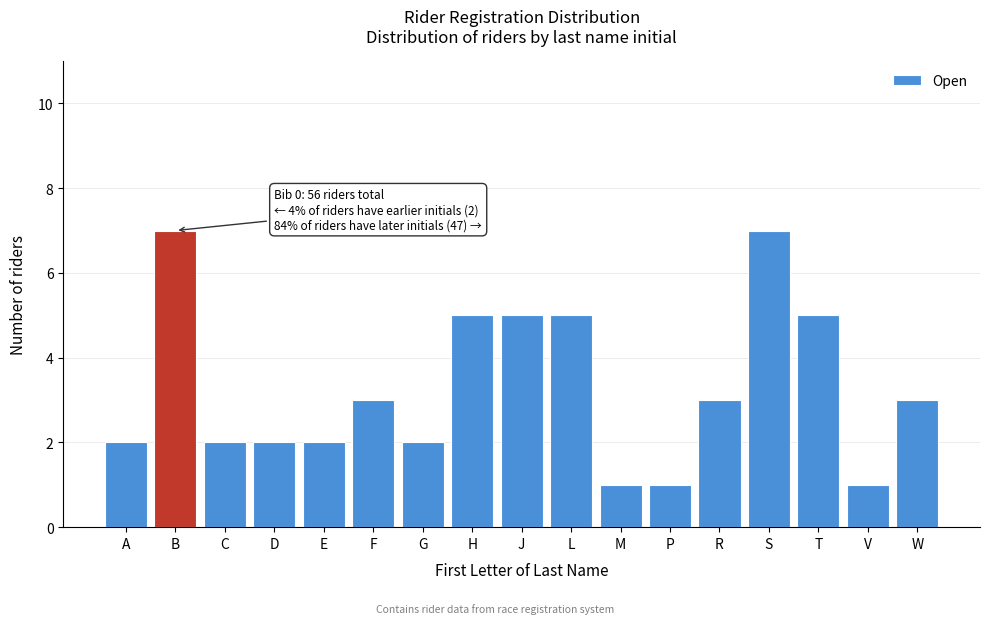

Reading left to right, list all the values displayed in this chart.

A=2	B=7	C=2	D=2	E=2	F=3	G=2	H=5	J=5	L=5	M=1	P=1	R=3	S=7	T=5	V=1	W=3